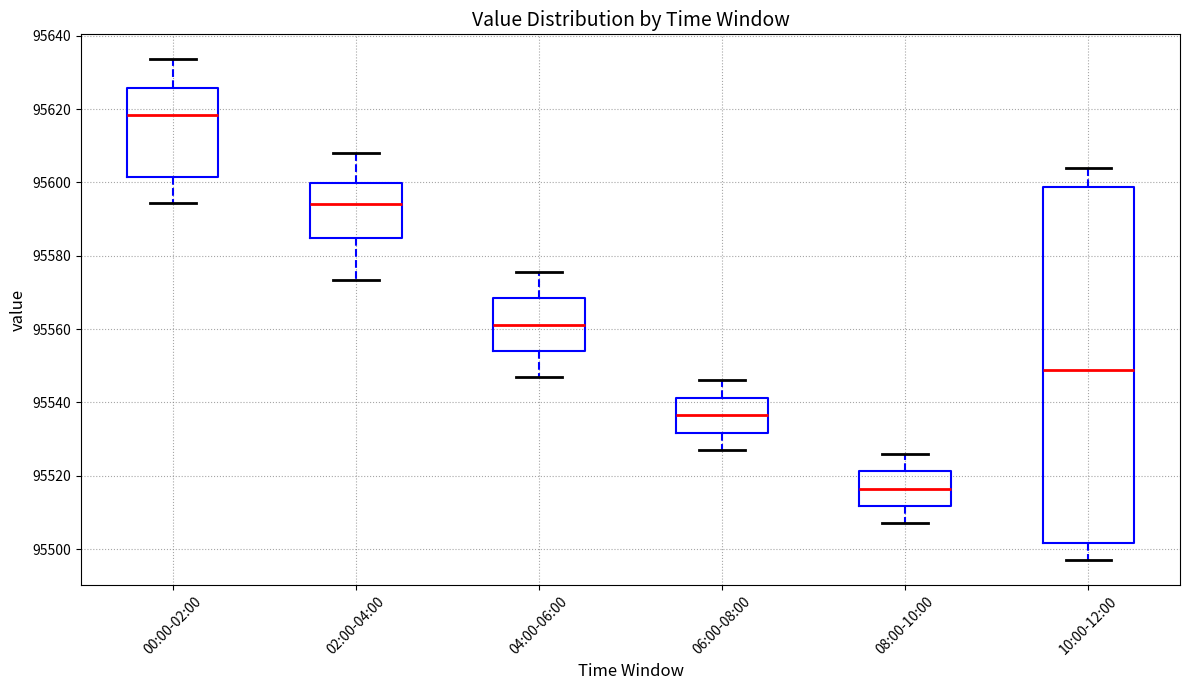

Which box has the highest median line?

00:00-02:00